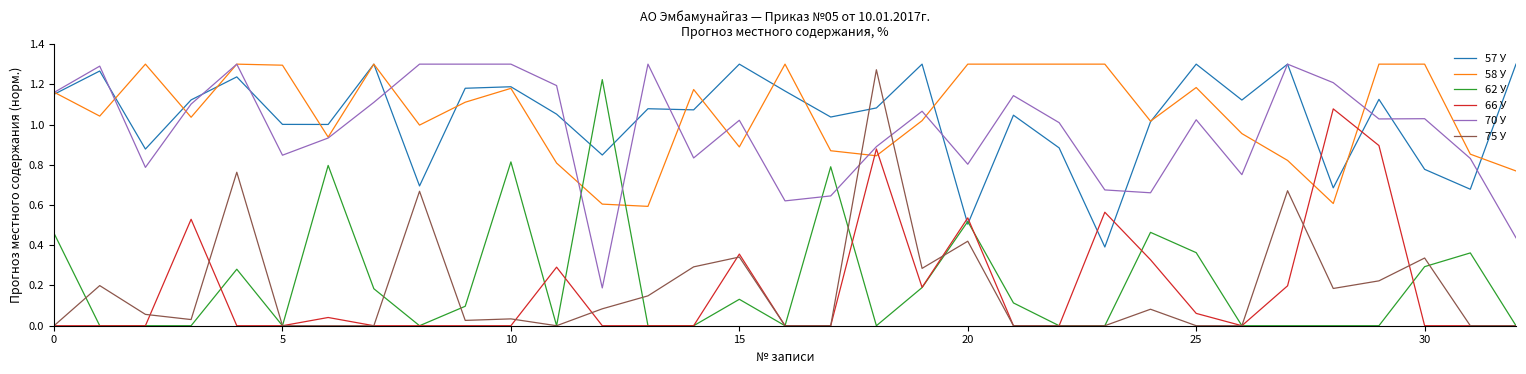

Does the chart display data point markers on the line(s)?

No